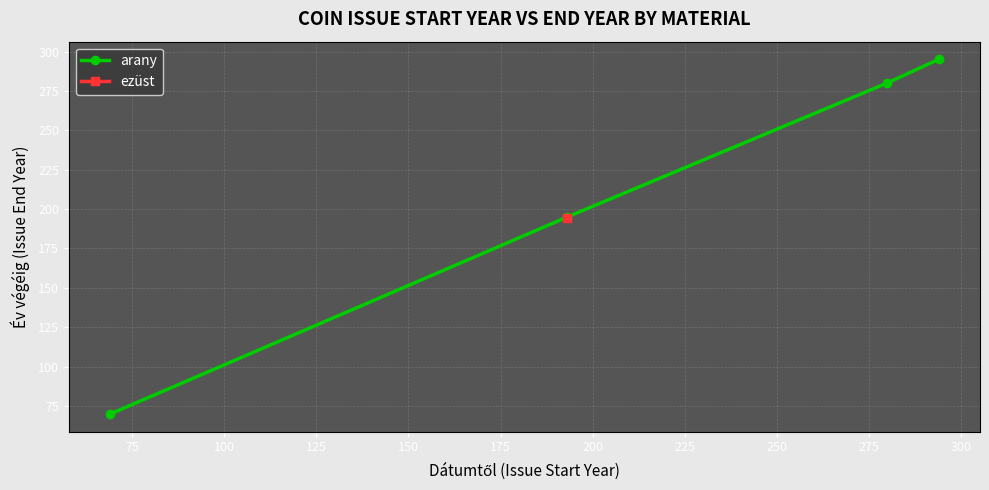

What is the sum of all values?

839.9